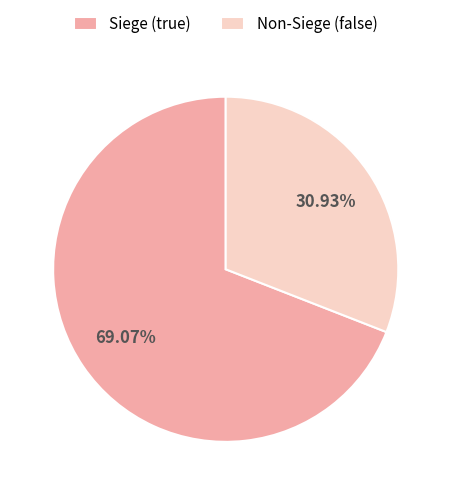

How many segments does this pie chart have?

2